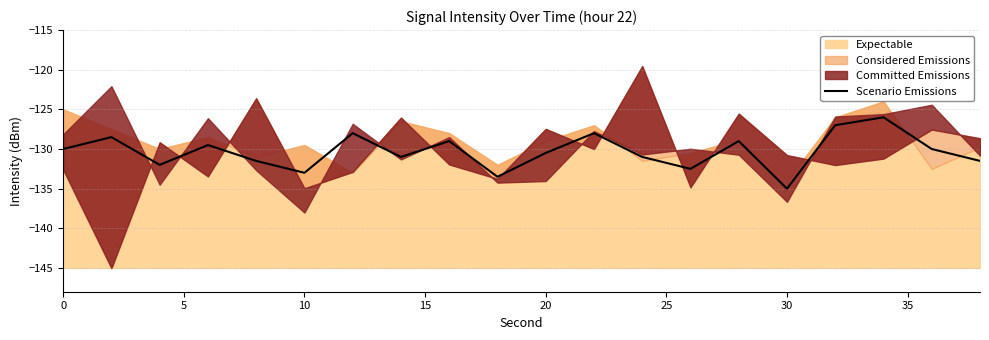

Reading left to right, list all the values displayed in this chart.

-130.0	-128.5	-132.0	-129.5	-131.5	-133.0	-128.0	-131.0	-129.0	-133.5	-130.5	-128.0	-131.0	-132.5	-129.0	-135.0	-127.0	-126.0	-130.0	-131.5